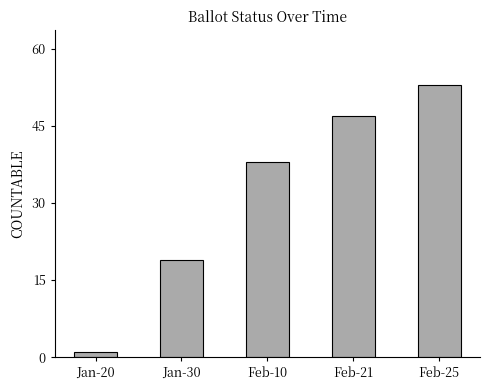

What is the smallest value displayed?

1